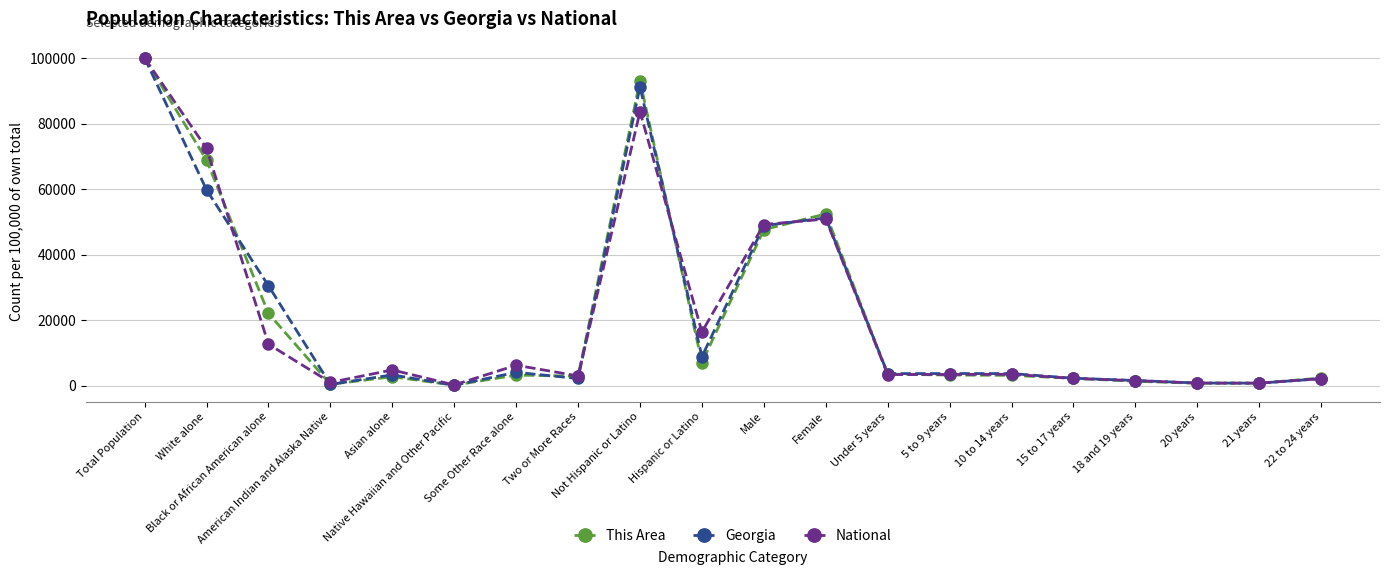

Read the This Area value at Female.

52407.9